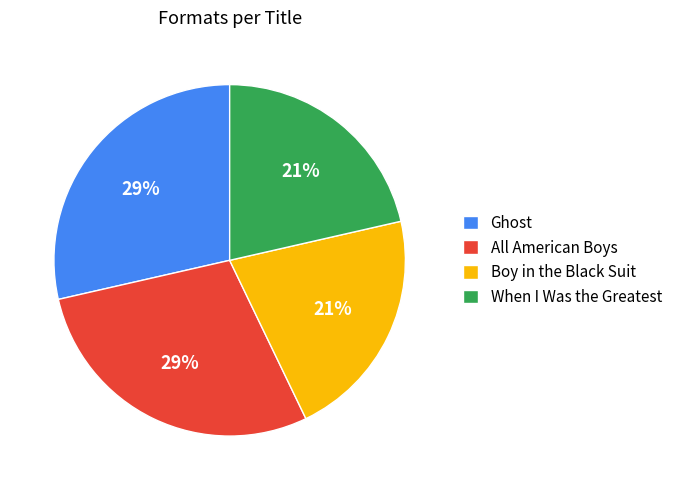

Approximately how many times larger is the value at When I Was the Greatest compared to Boy in the Black Suit?

1.0